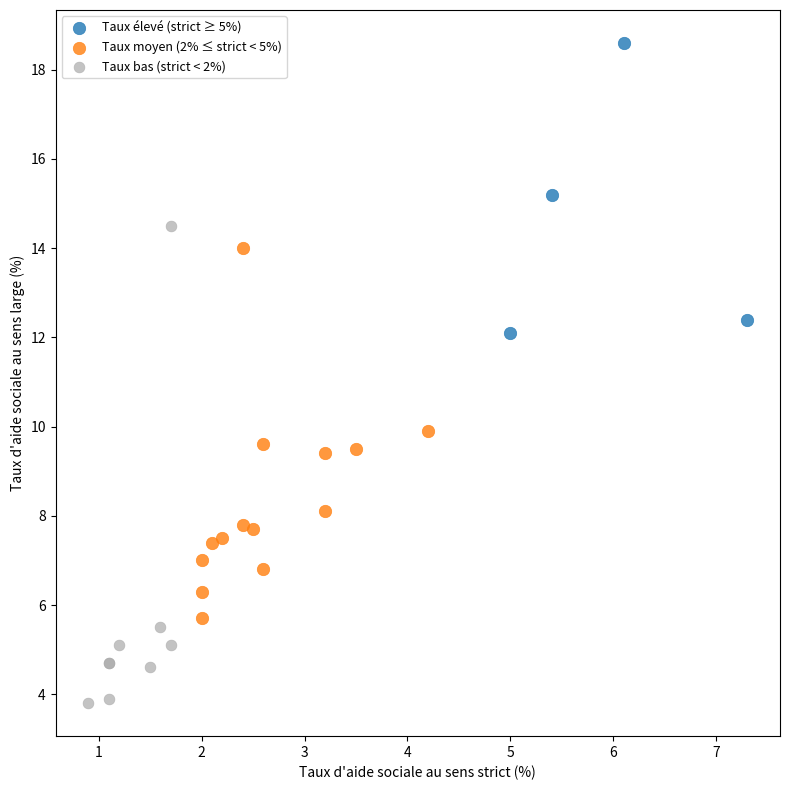

Which series contains the lowest Y value?

Taux bas (strict < 2%)